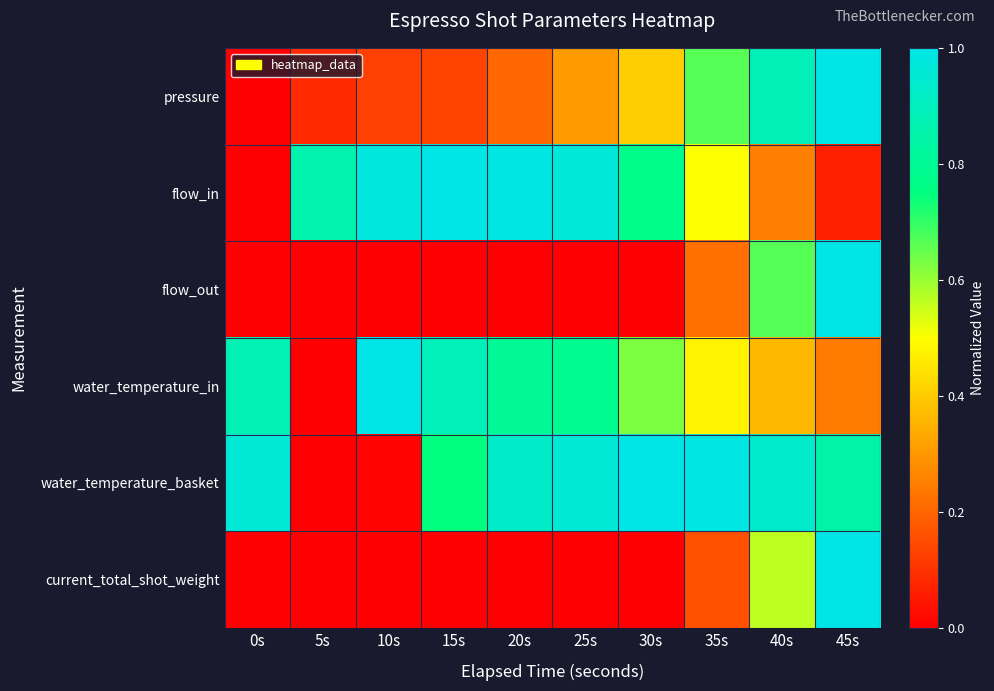

Between 10s and 45s, which series saw the biggest shift?

flow_out